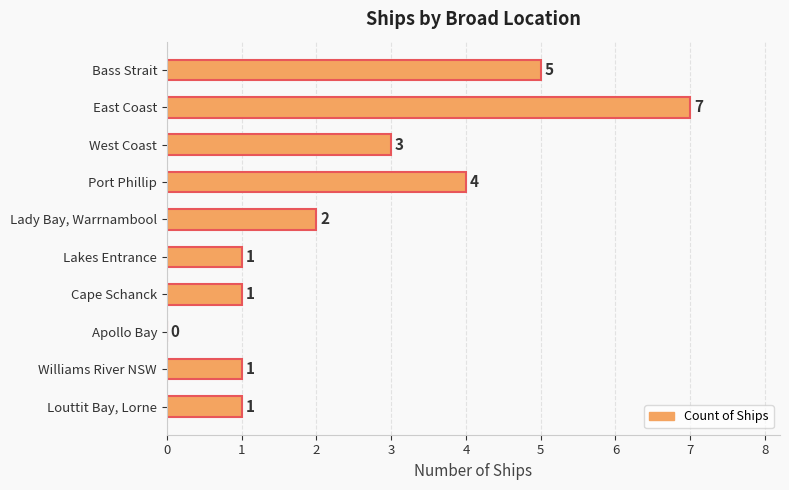

Reading top to bottom, list all the values displayed in this chart.

Bass Strait=5	East Coast=7	West Coast=3	Port Phillip=4	Lady Bay, Warrnambool=2	Lakes Entrance=1	Cape Schanck=1	Apollo Bay=0	Williams River NSW=1	Louttit Bay, Lorne=1